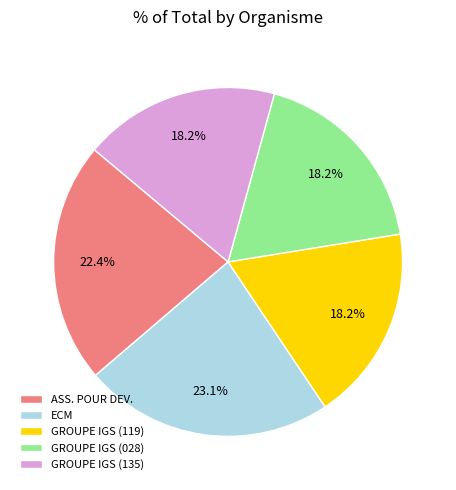

Do GROUPE IGS (119) and GROUPE IGS (135) together represent more than half of the pie?

No